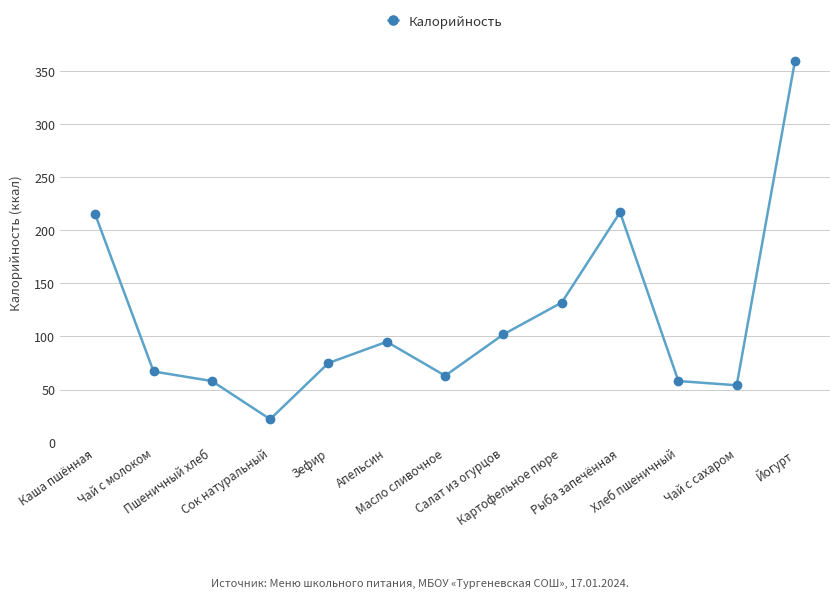

Count the number of categories in the chart.

13